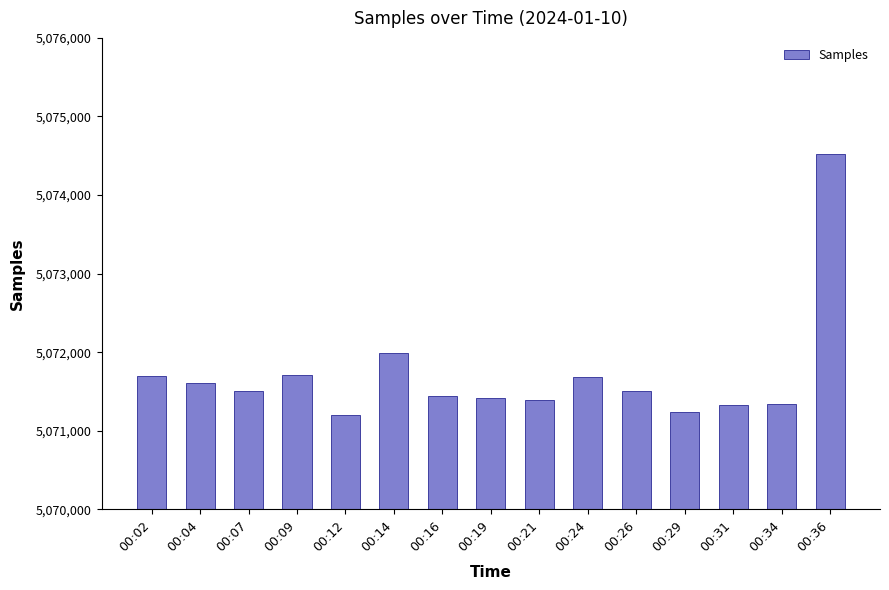

Approximately how many times larger is the value at 00:16 compared to 00:07?

1.0